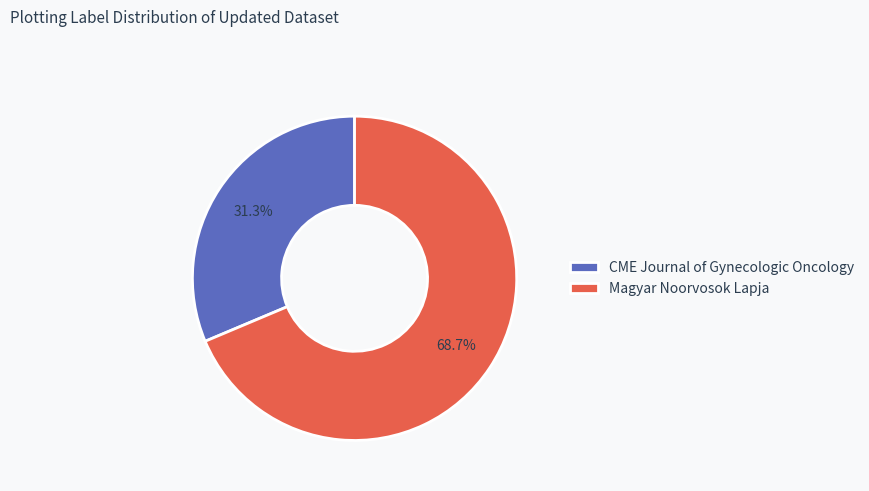

To the nearest percent, what portion does Magyar Noorvosok Lapja represent?

69%